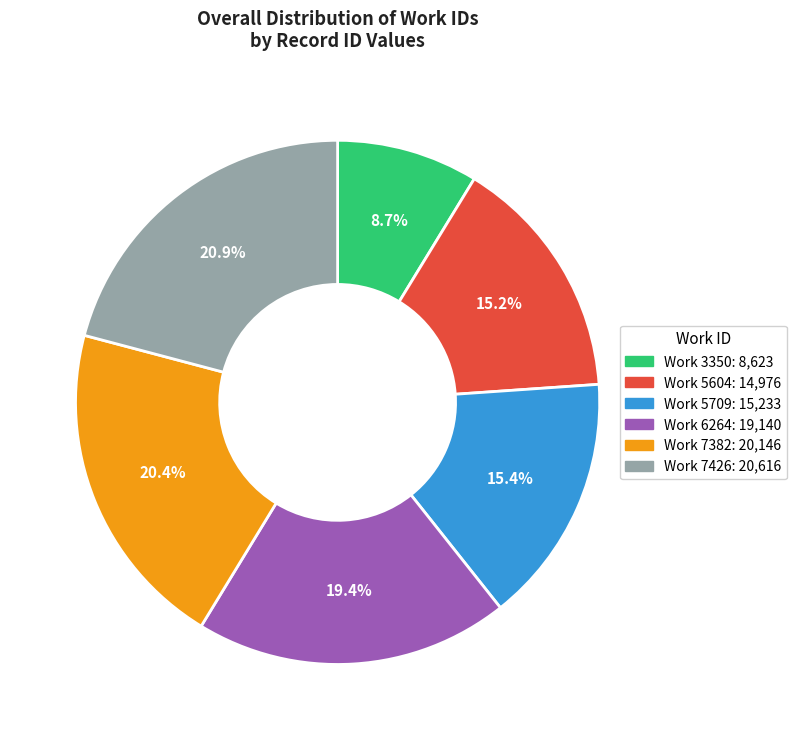

Is there a majority slice in this chart?

No